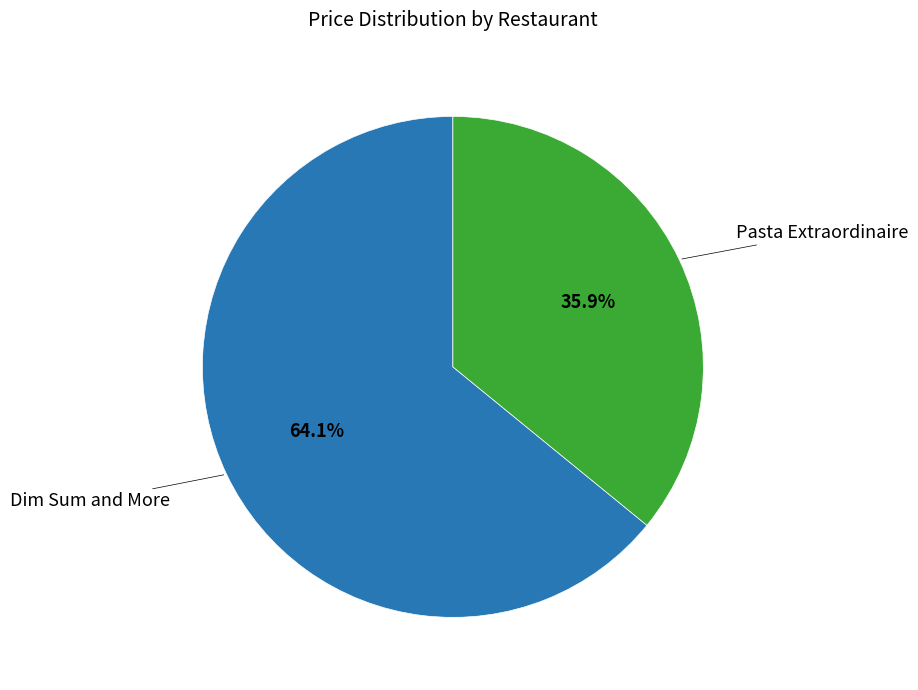

To the nearest percent, what portion does Pasta Extraordinaire represent?

36%